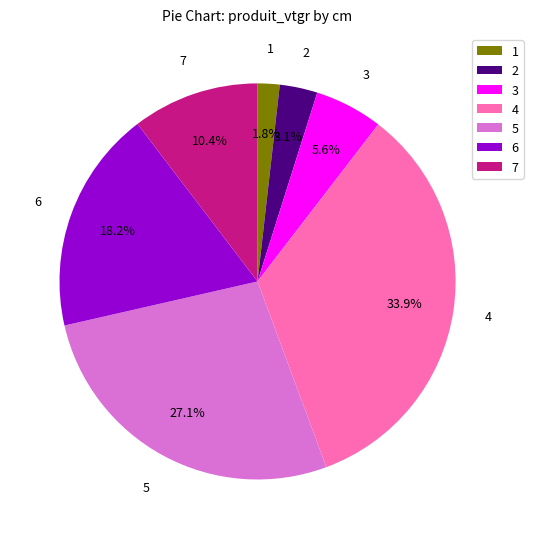

What percentage is the 3 slice, to the nearest percent?

6%